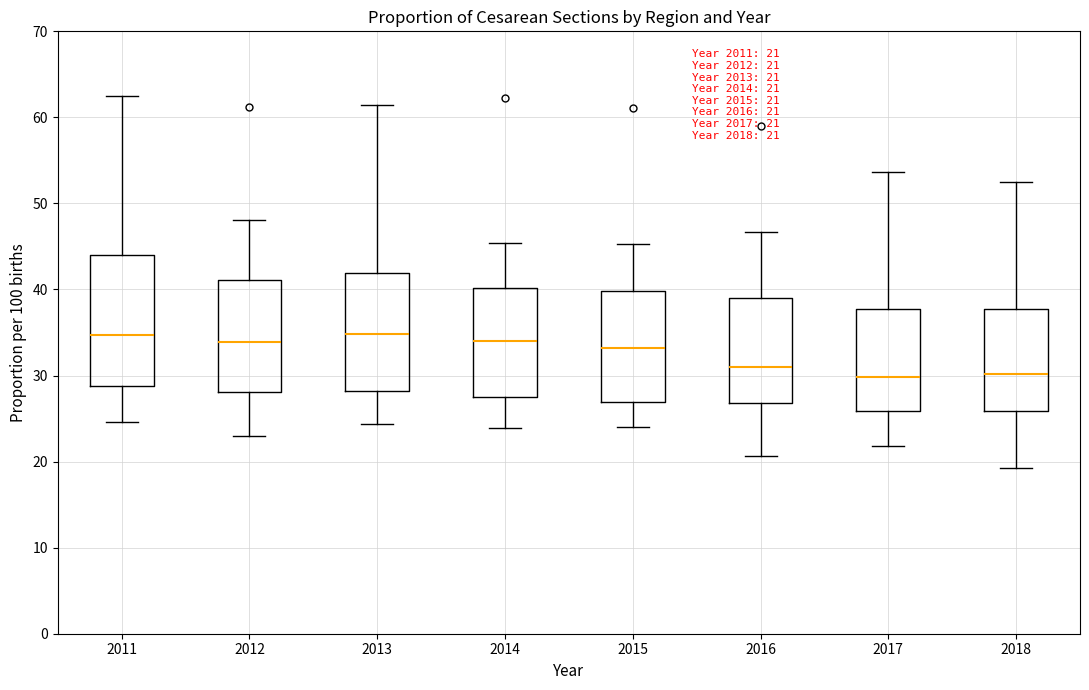

Comparing the boxes themselves (not the whiskers), which one is the tallest?

2011